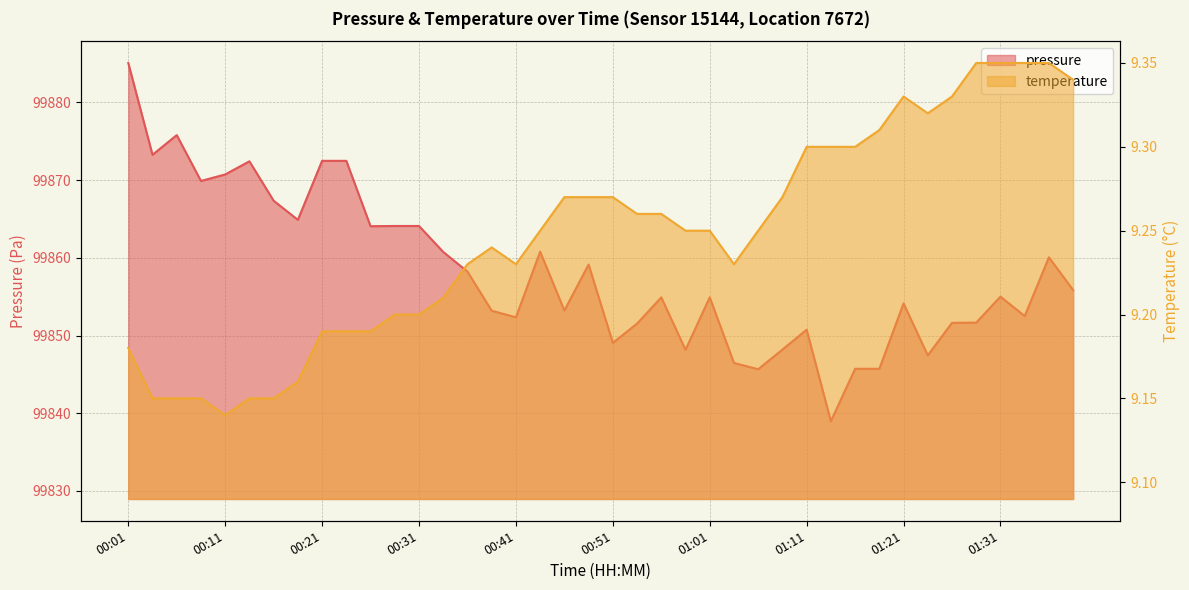

At which category does the chart reach its peak across all series?

00:01